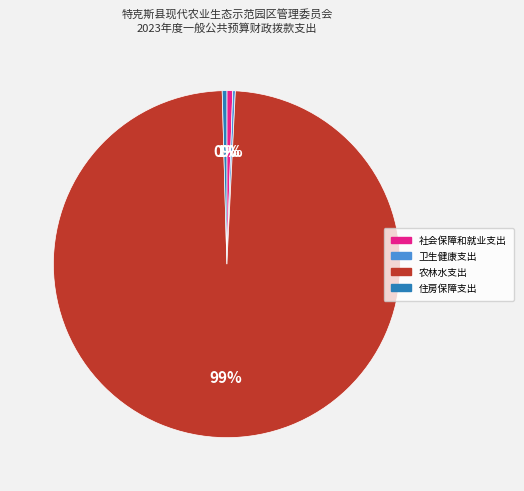

Is there any slice that represents more than half of the pie?

Yes